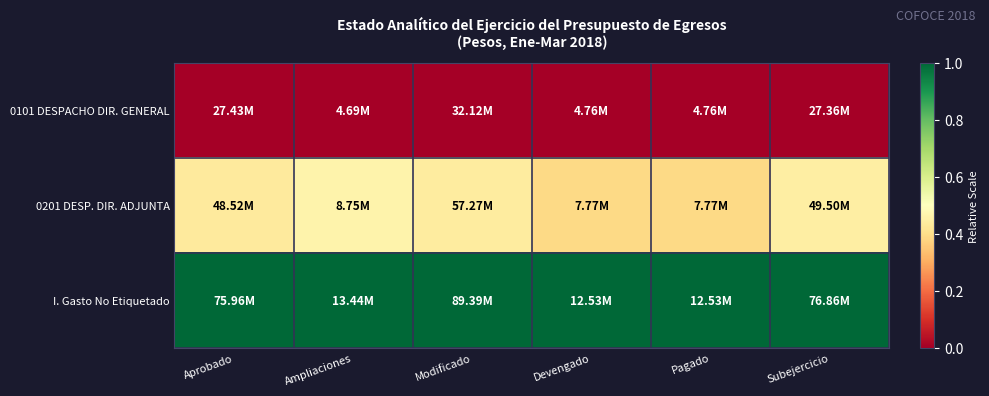

Reading left to right, transcribe all the data shown in this chart.

0101 DESPACHO DIR. GENERAL: Aprobado=0.0	Ampliaciones=0.0	Modificado=0.0	Devengado=0.0	Pagado=0.0	Subejercicio=0.0
0201 DESP. DIR. ADJUNTA: Aprobado=0.4	Ampliaciones=0.5	Modificado=0.4	Devengado=0.4	Pagado=0.4	Subejercicio=0.4
I. Gasto No Etiquetado: Aprobado=1.0	Ampliaciones=1.0	Modificado=1.0	Devengado=1.0	Pagado=1.0	Subejercicio=1.0